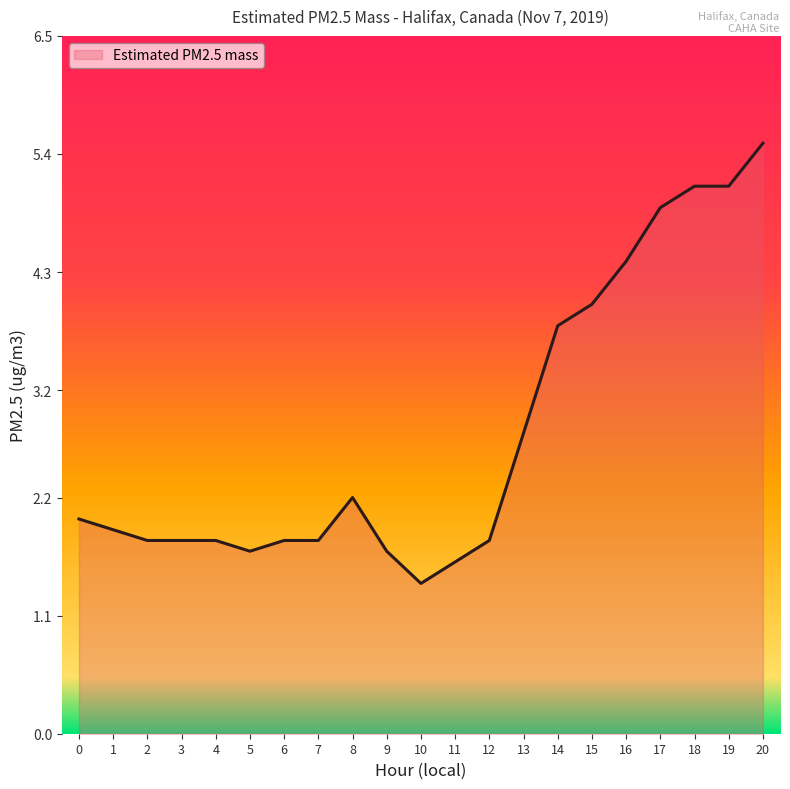

The chart shows a value of 3.8 at 14. True or false?

True